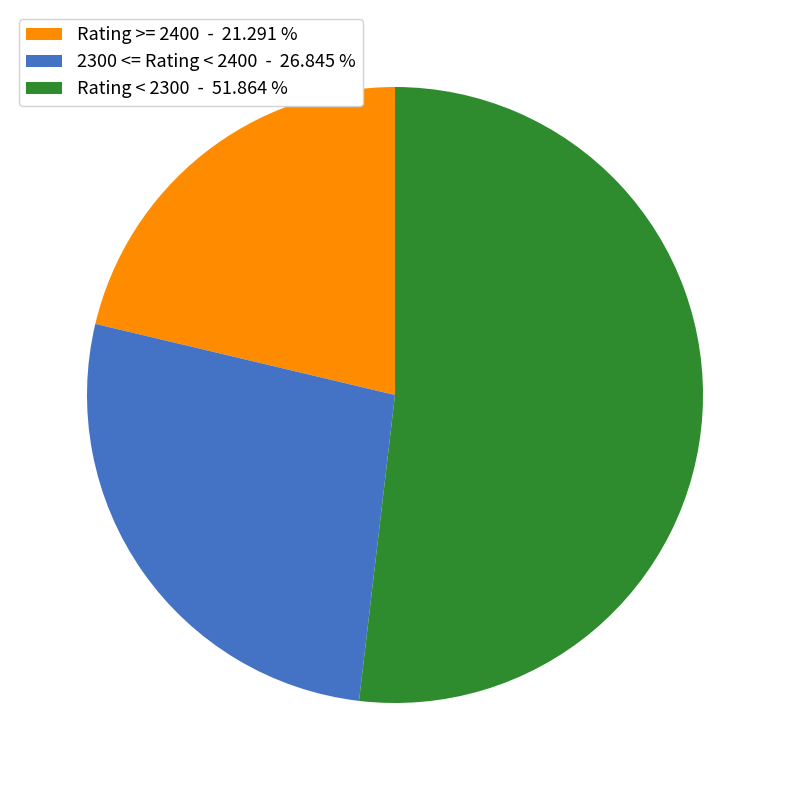

How many slices are in this pie chart?

3